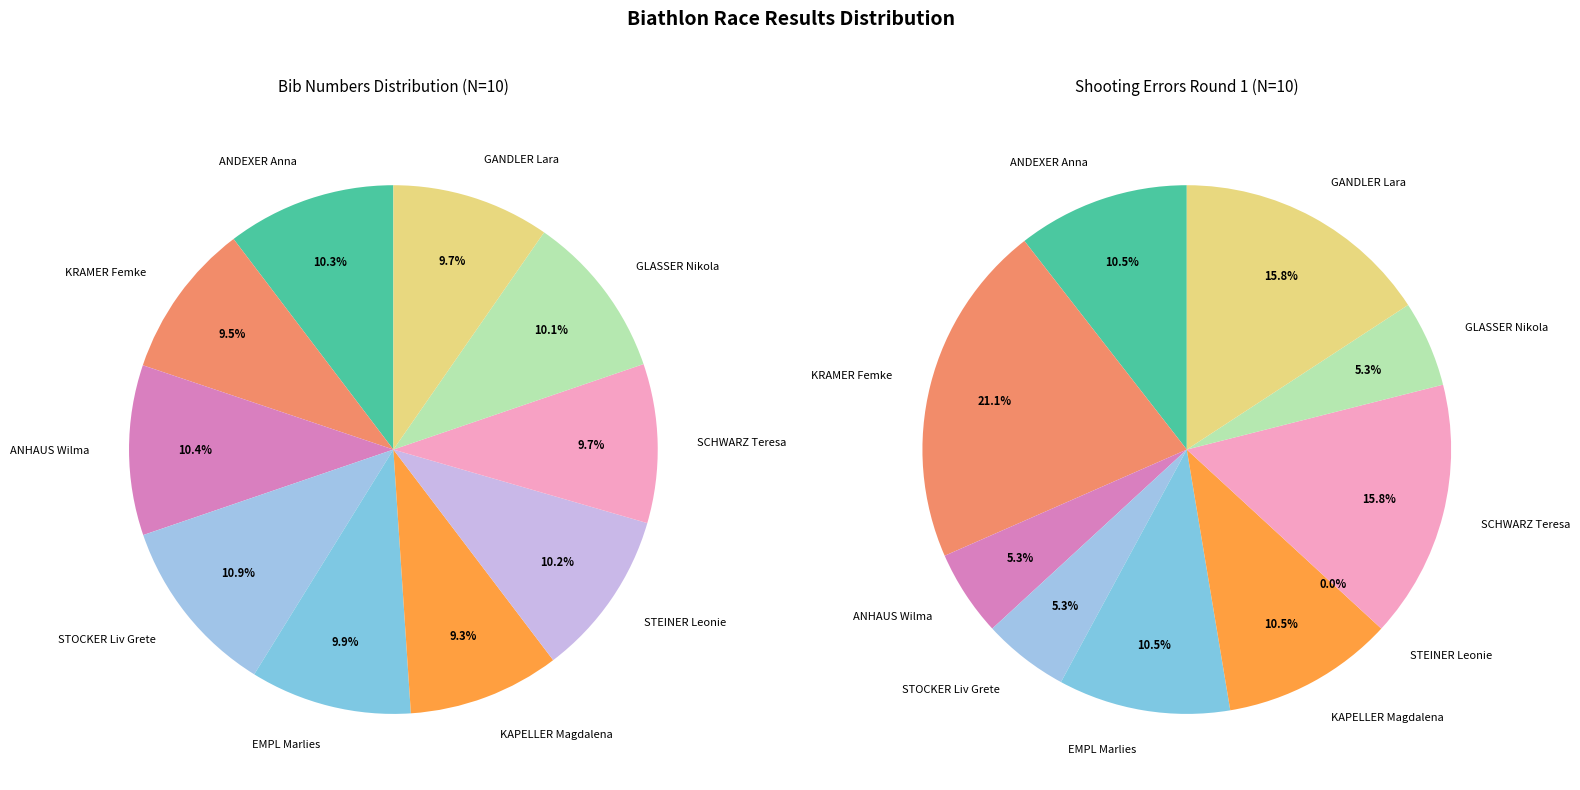

True or false: EMPL Marlies accounts for 11% of the total.

True